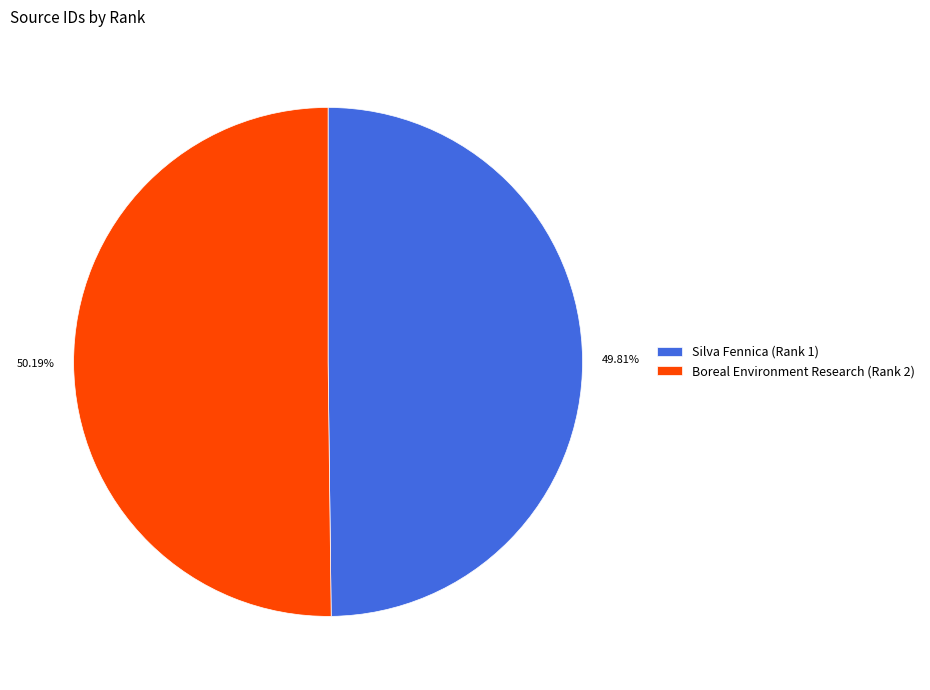

Count the number of slices in the pie.

2